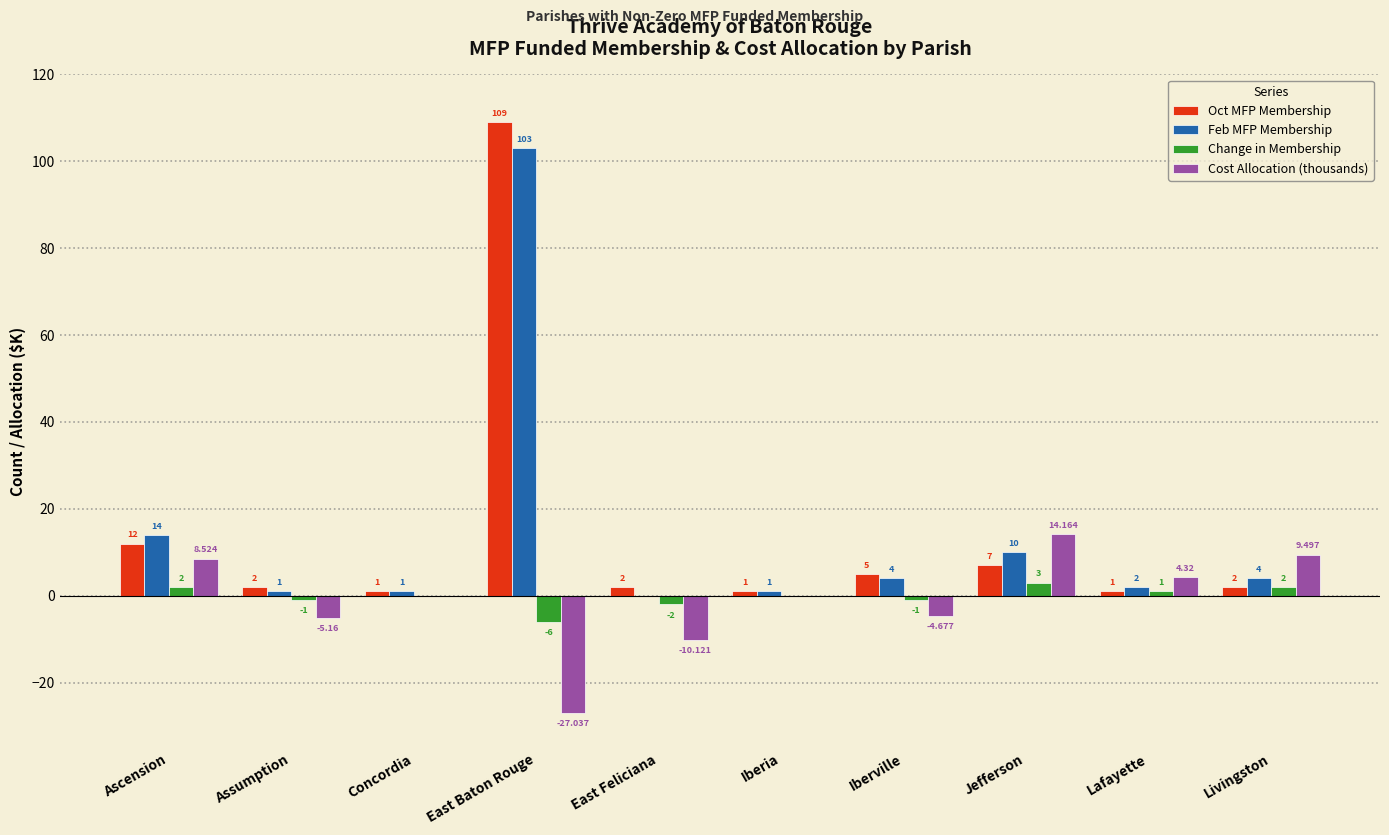

Which category has the highest value across all series?

East Baton Rouge